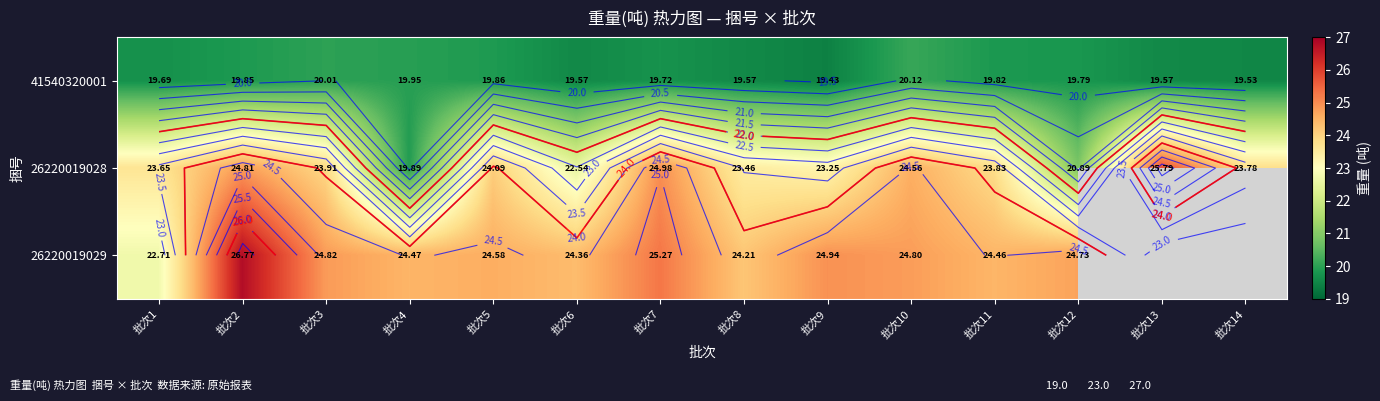

The value of 26220019029 at 批次1 is 22.7. True or false?

True